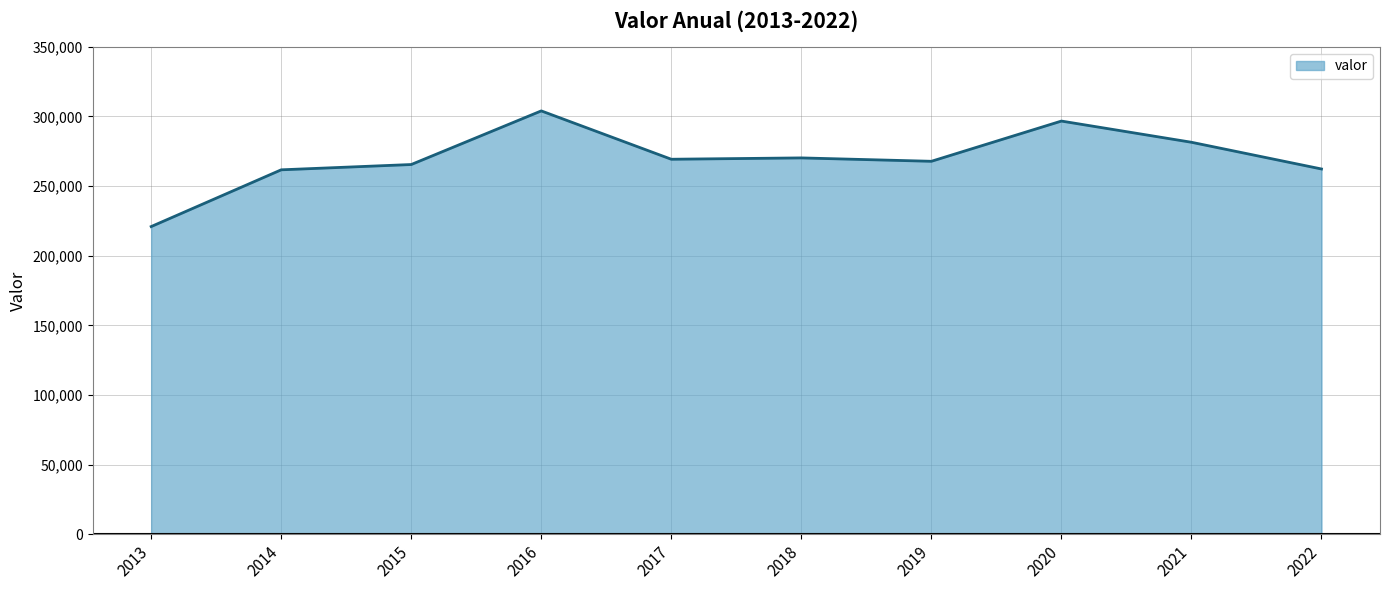

How many values are below 269291?

5